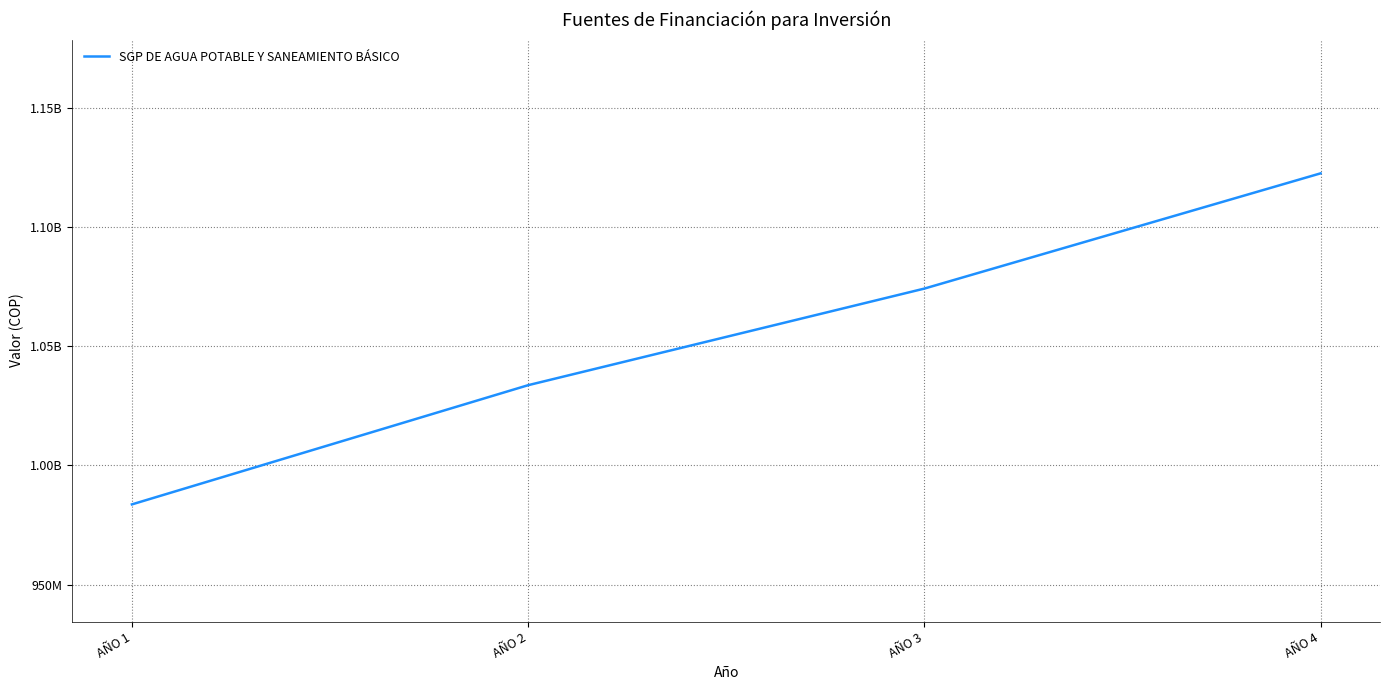

True or false: there are more than 0 points higher than both neighbors.

False